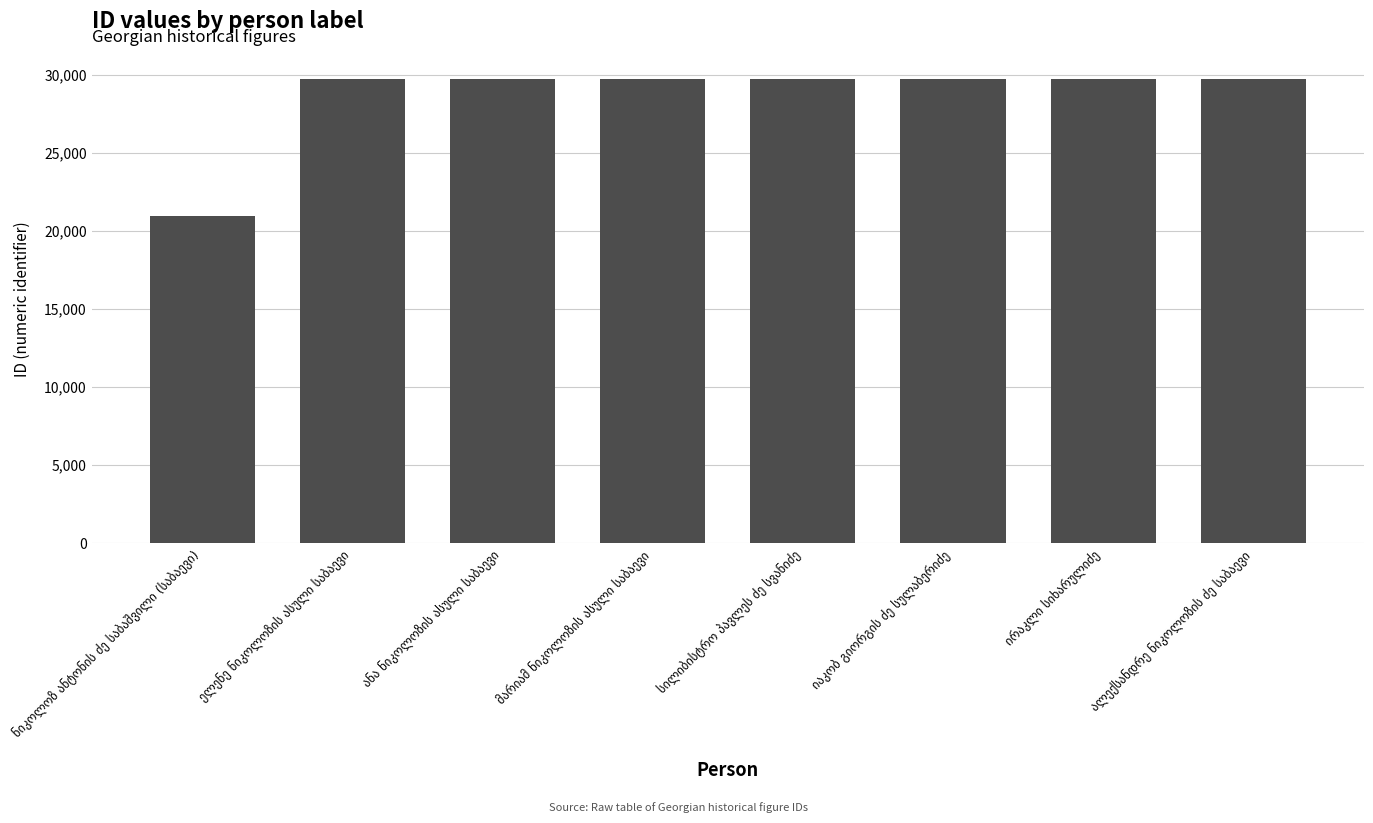

What is the minimum value shown in the chart?

20938